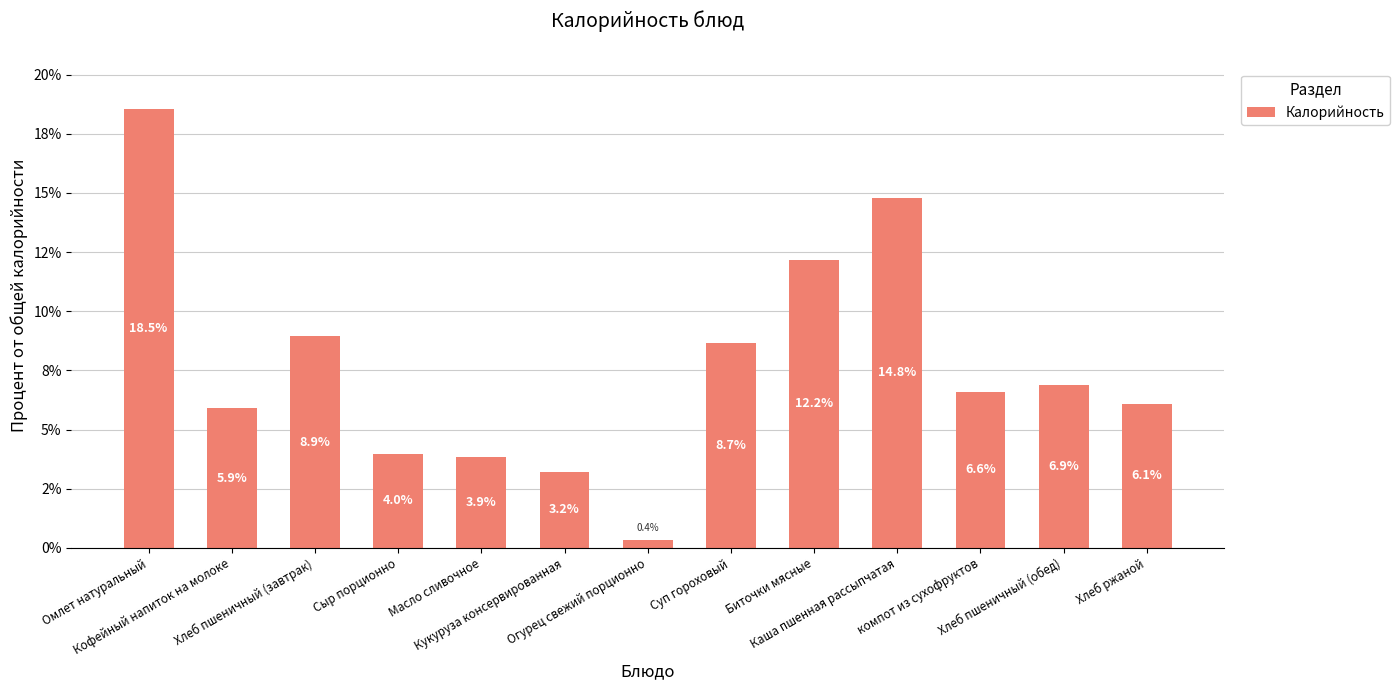

Reading left to right, transcribe all the data shown in this chart.

18.5	5.9	8.9	4.0	3.9	3.2	0.4	8.7	12.2	14.8	6.6	6.9	6.1